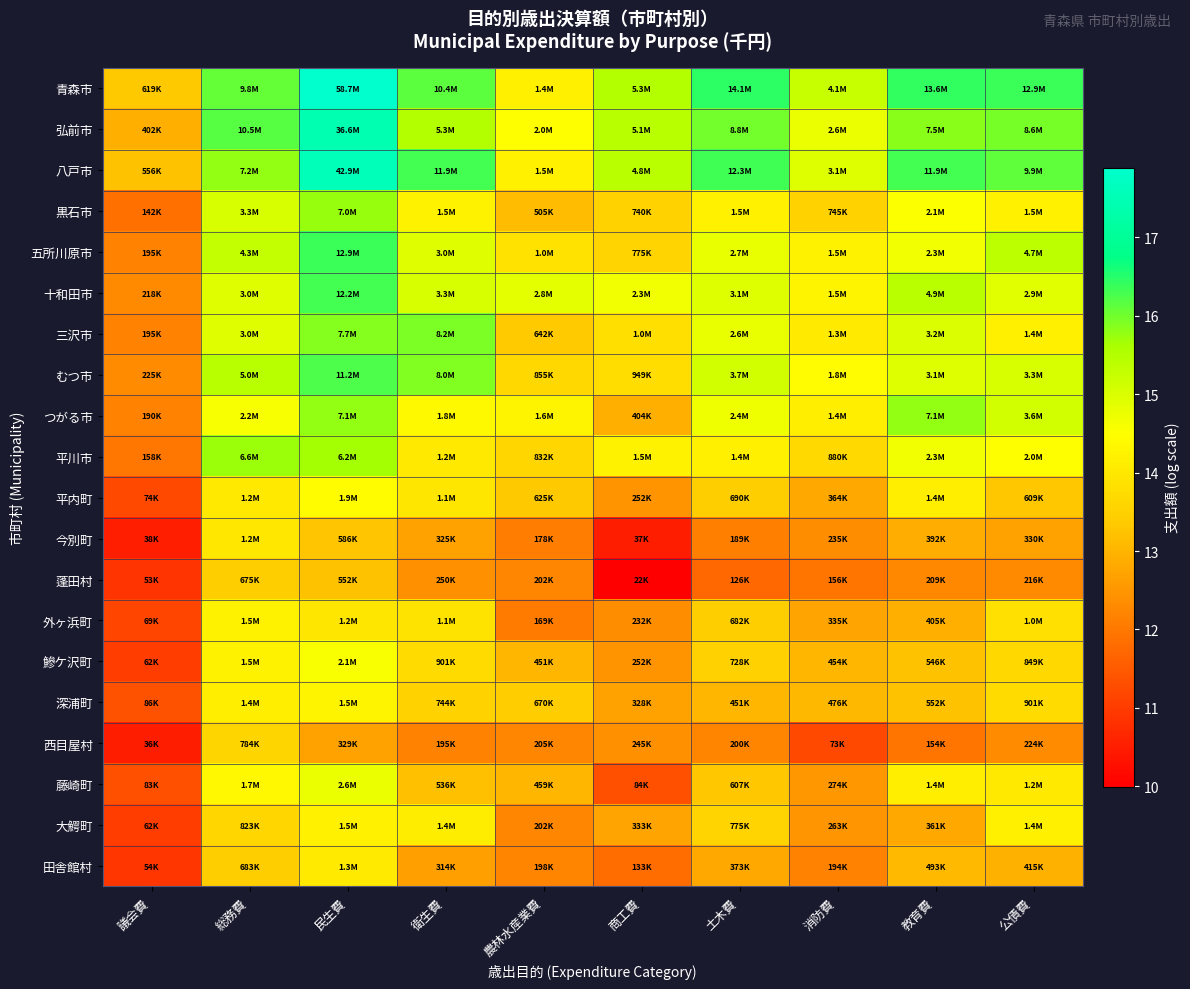

At 公債費, list the series in order from smallest to largest.

蓬田村, 西目屋村, 今別町, 田舎館村, 平内町, 鰺ケ沢町, 深浦町, 外ヶ浜町, 藤崎町, 大鰐町, 三沢市, 黒石市, 平川市, 十和田市, むつ市, つがる市, 五所川原市, 弘前市, 八戸市, 青森市